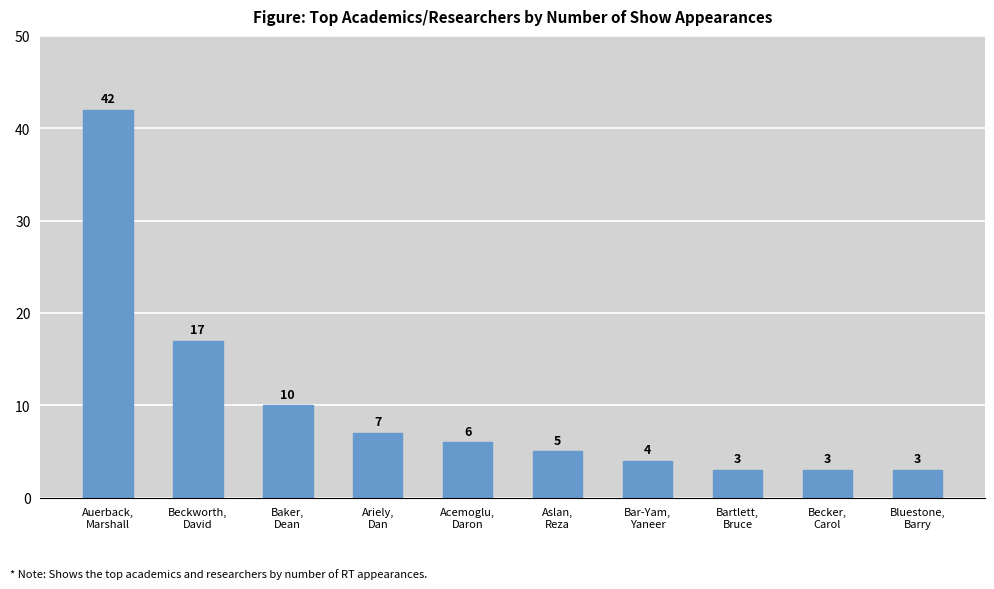

Read the value at Acemoglu,
Daron, to the nearest 10.

10